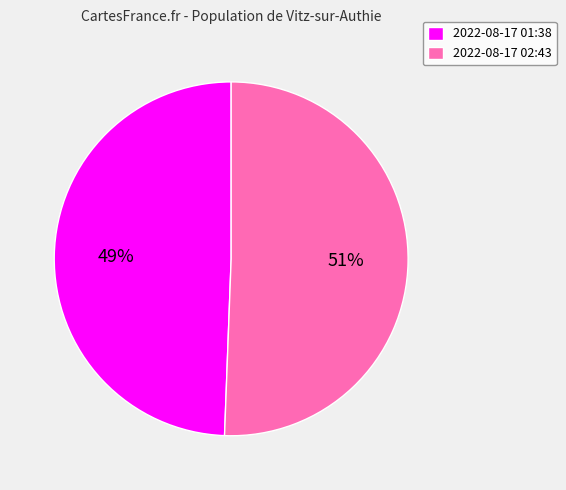

Does 2022-08-17 02:43 represent more than half of the total?

Yes